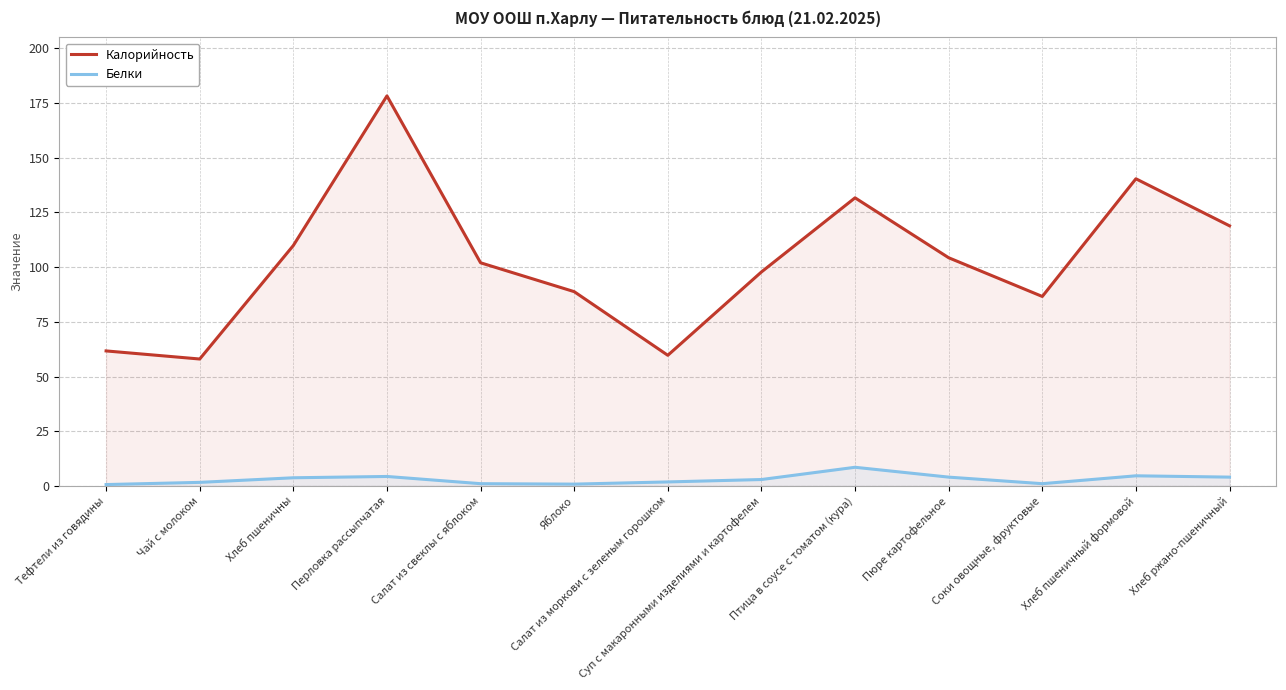

True or false: Белки and Калорийность cross at least once.

False